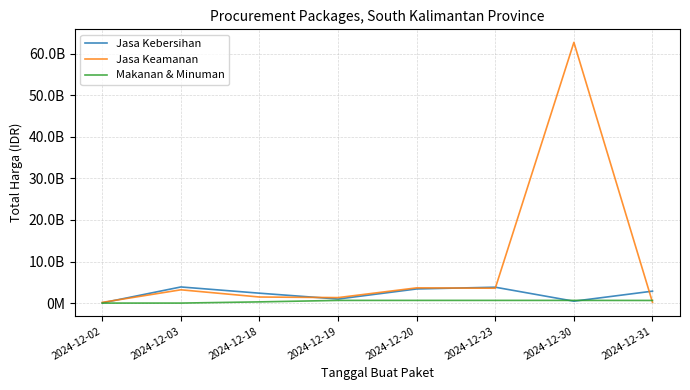

Between 2024-12-02 and 2024-12-23, which is larger?

2024-12-23